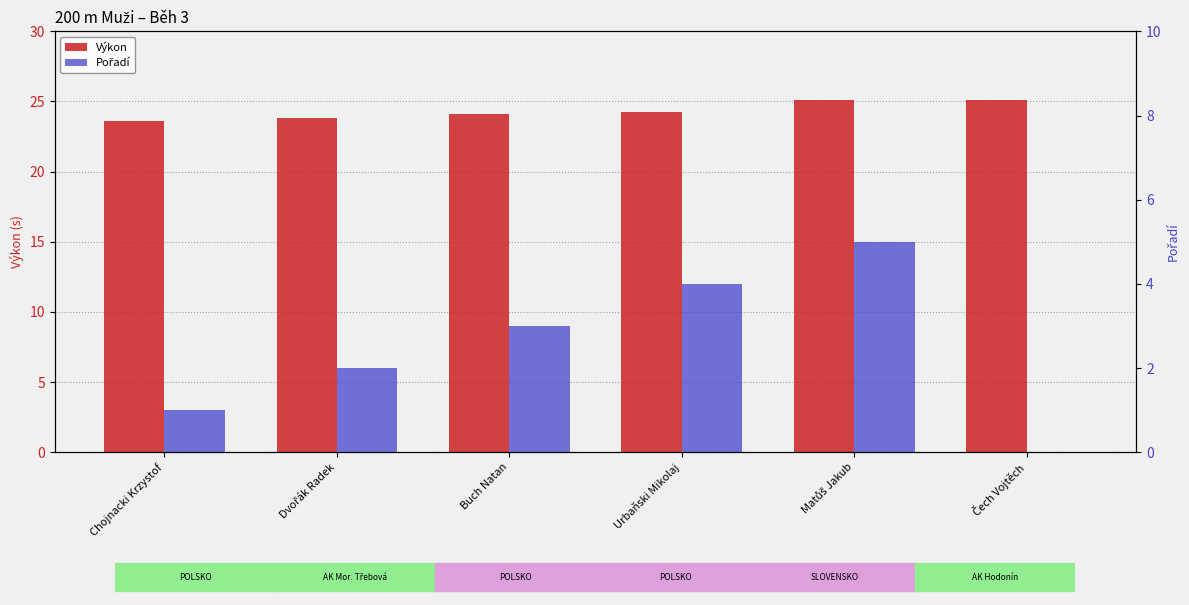

At which label does Pořadí reach its minimum?

Čech Vojtěch